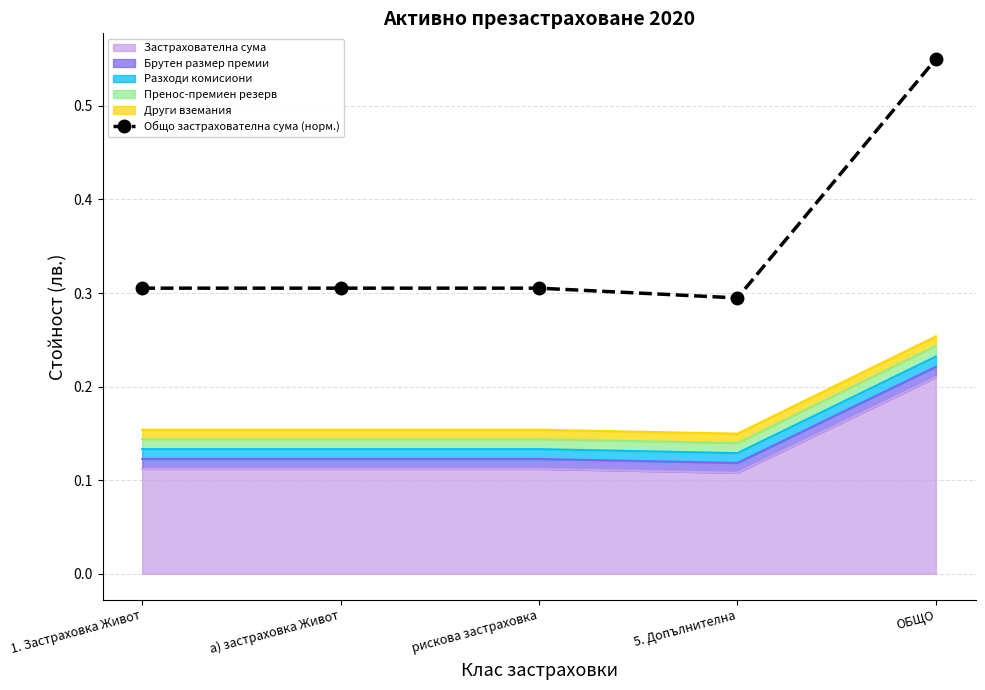

The value at рискова застраховка is 0.3. True or false?

True